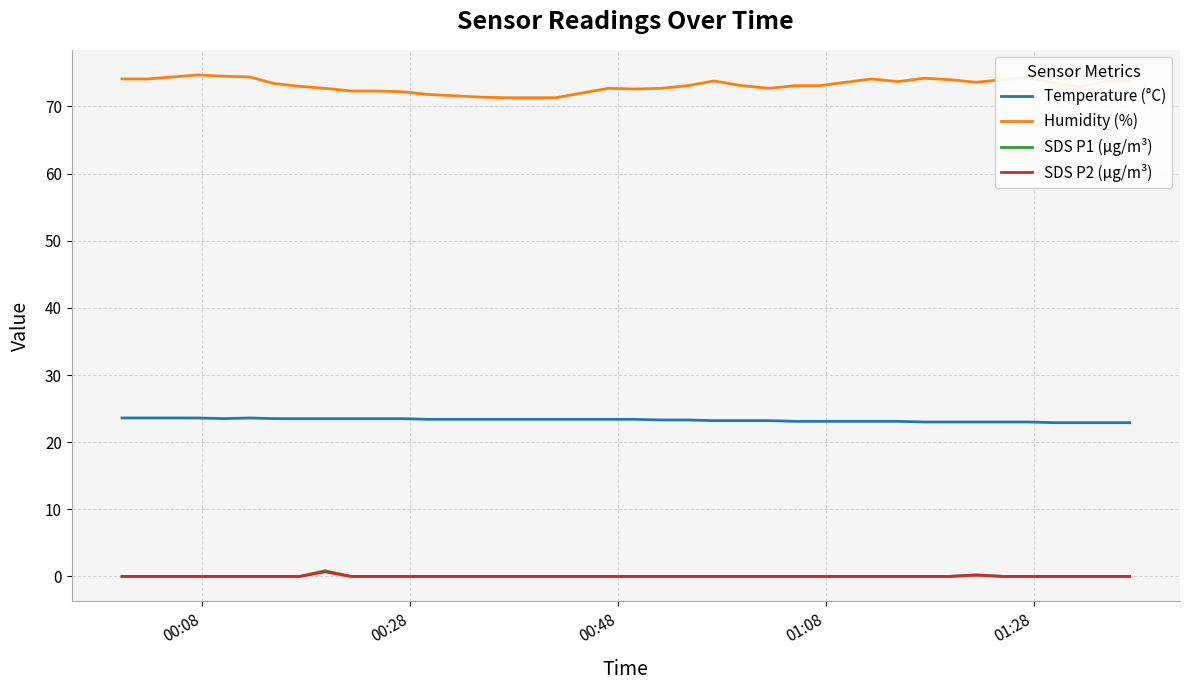

True or false: Temperature (°C) and Humidity (%) cross at least once.

False